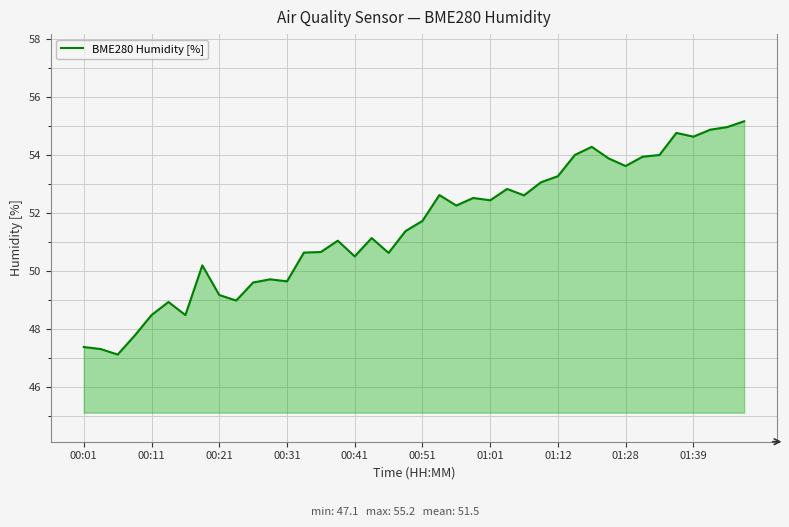

How many series are shown in this chart?

1